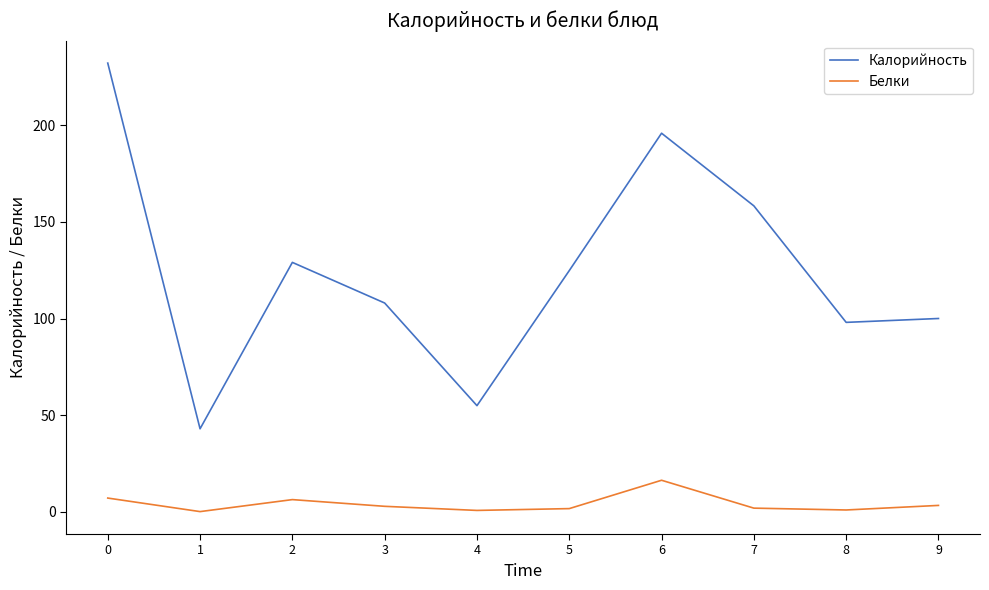

What is the difference between the maximum and minimum values in the Калорийность series?

189.0